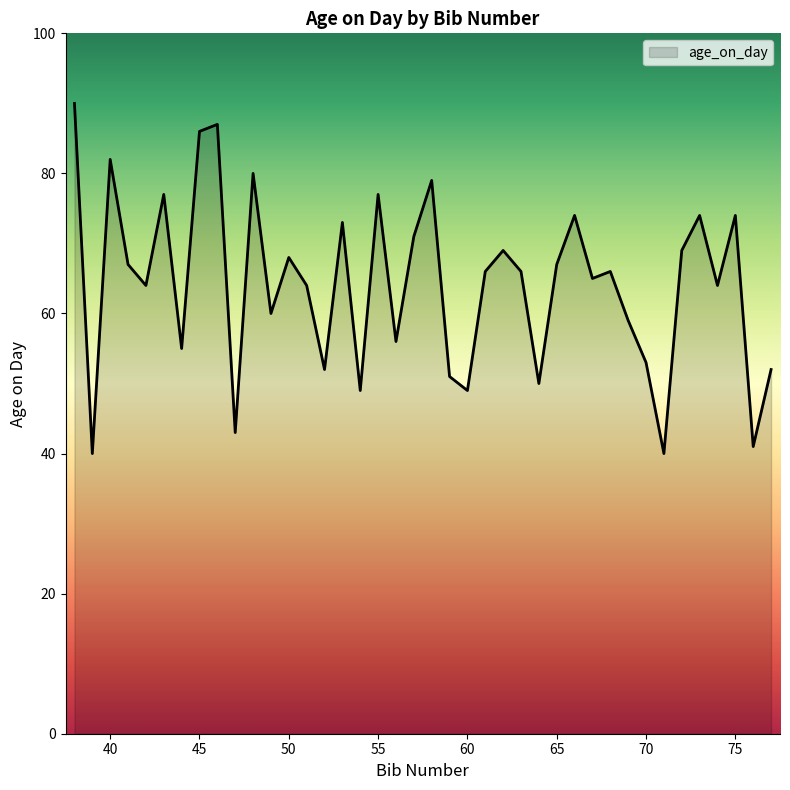

What is the difference between the maximum and minimum values?

50